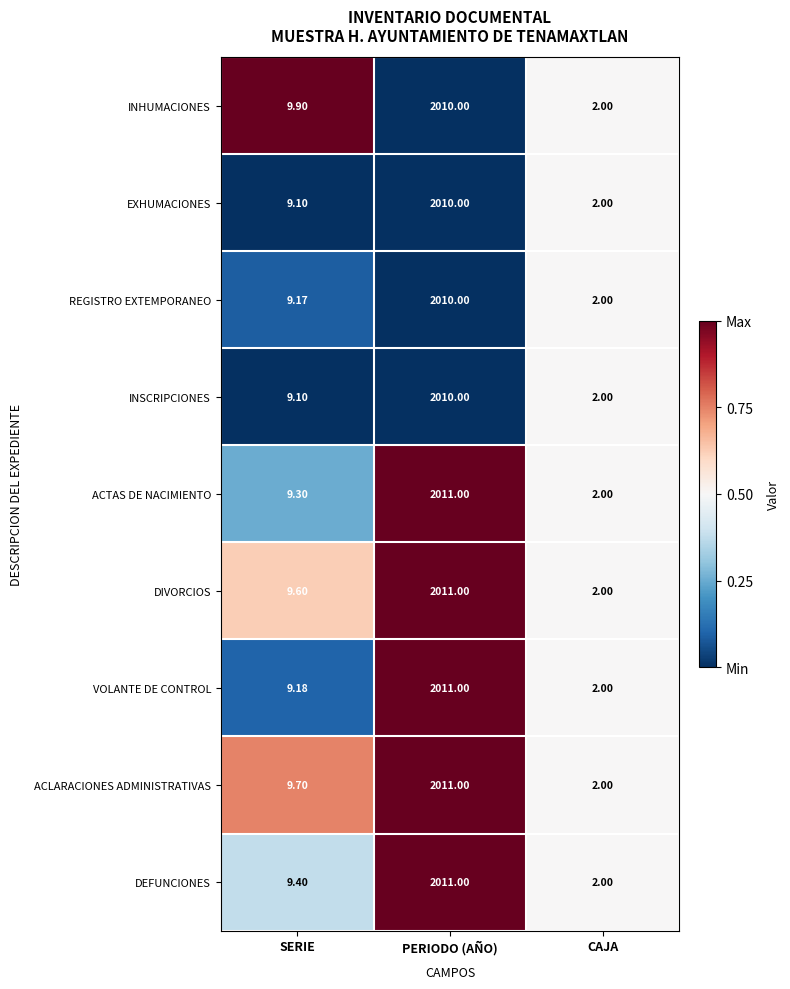

List the labels in order of VOLANTE DE CONTROL value, largest first.

PERIODO (AÑO), SERIE, CAJA